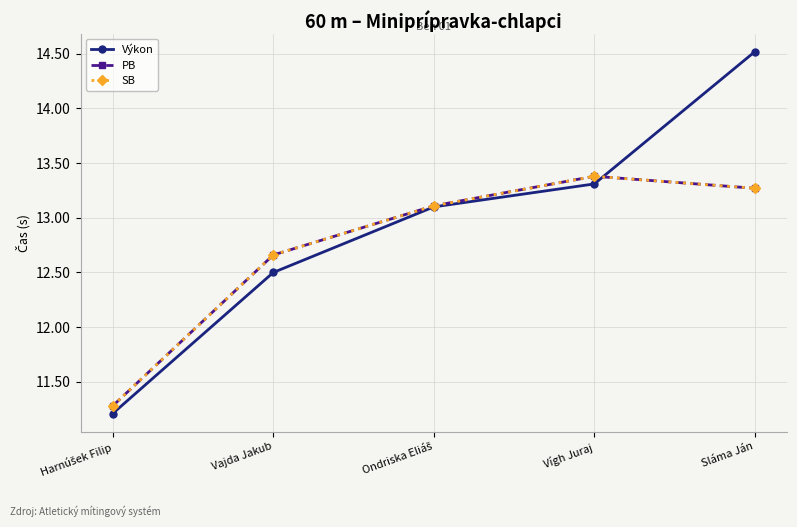

Rank the categories by Výkon value from lowest to highest.

Harnúšek Filip, Vajda Jakub, Ondriska Eliáš, Vígh Juraj, Sláma Ján